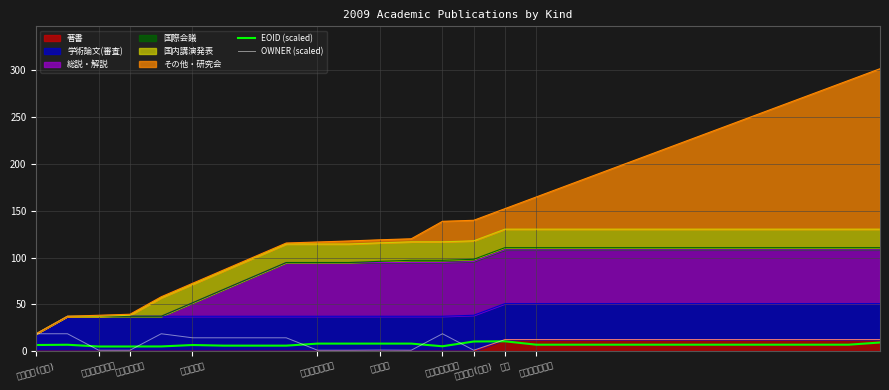

True or false: OWNER (scaled) has more than 0 points higher than both neighbors.

True